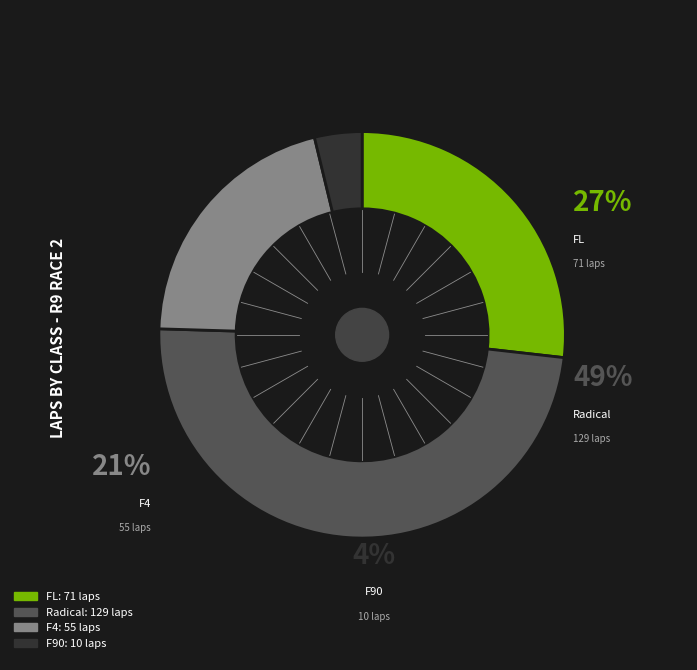

To the nearest percent, what portion does F90 represent?

4%